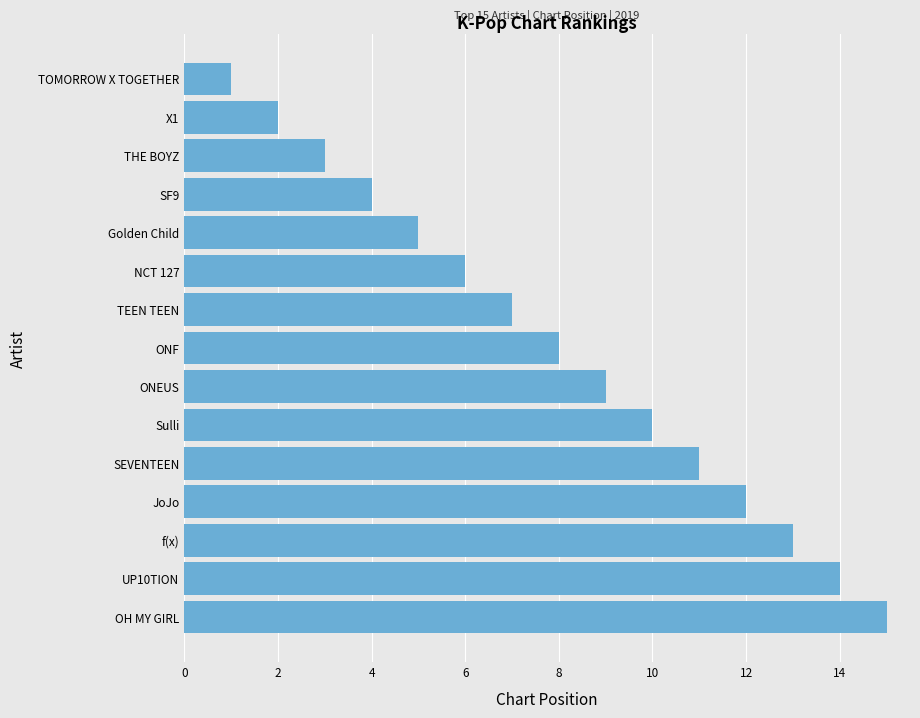

Are the bars horizontal?

Yes